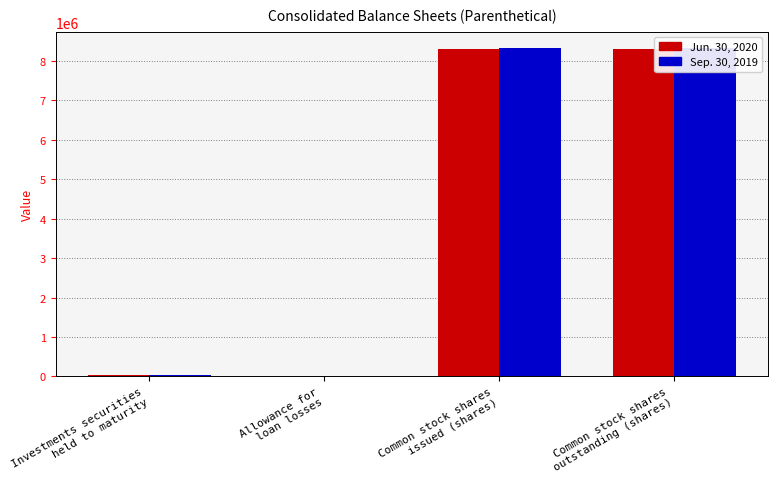

What is the label of the 4th bar from the left?

Common stock shares
outstanding (shares)